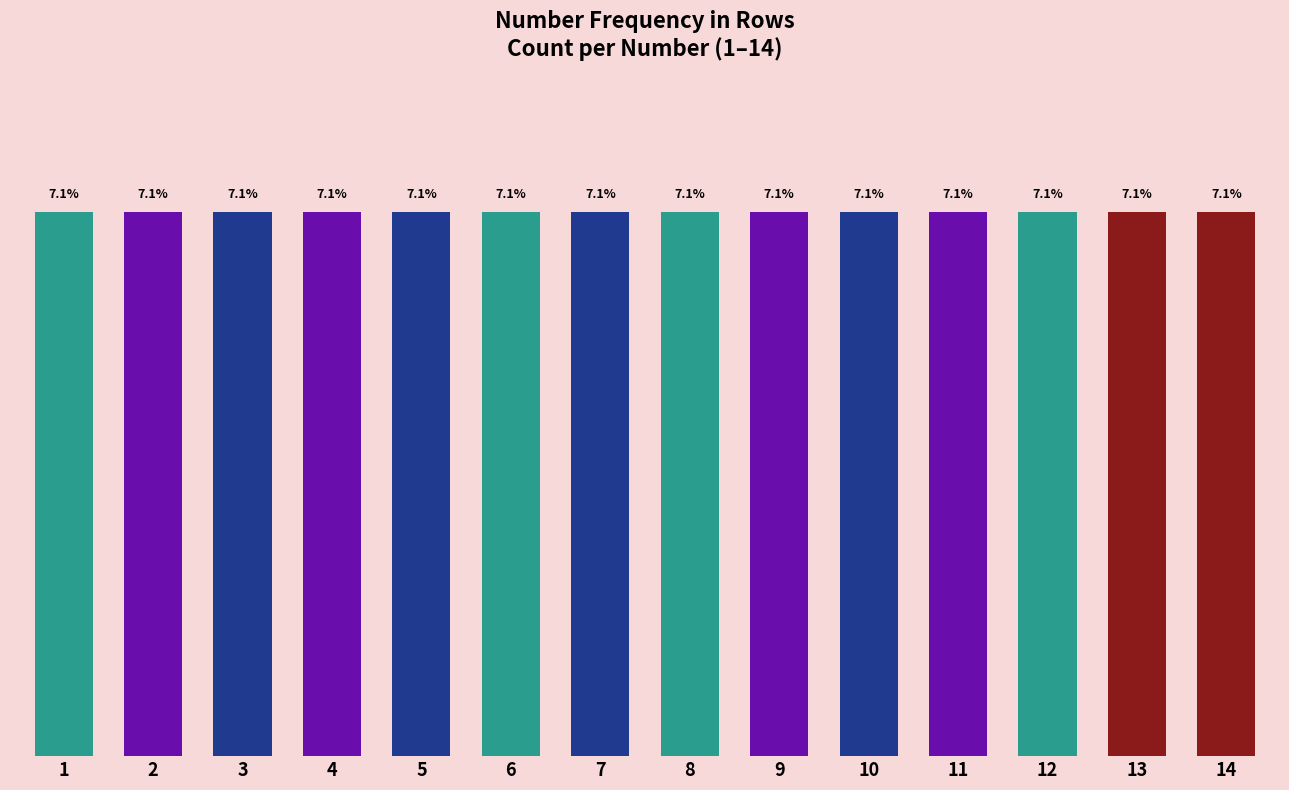

List the labels in order of Row 1 value, largest first.

1, 2, 4, 6, 8, 14, 3, 5, 7, 9, 10, 11, 12, 13